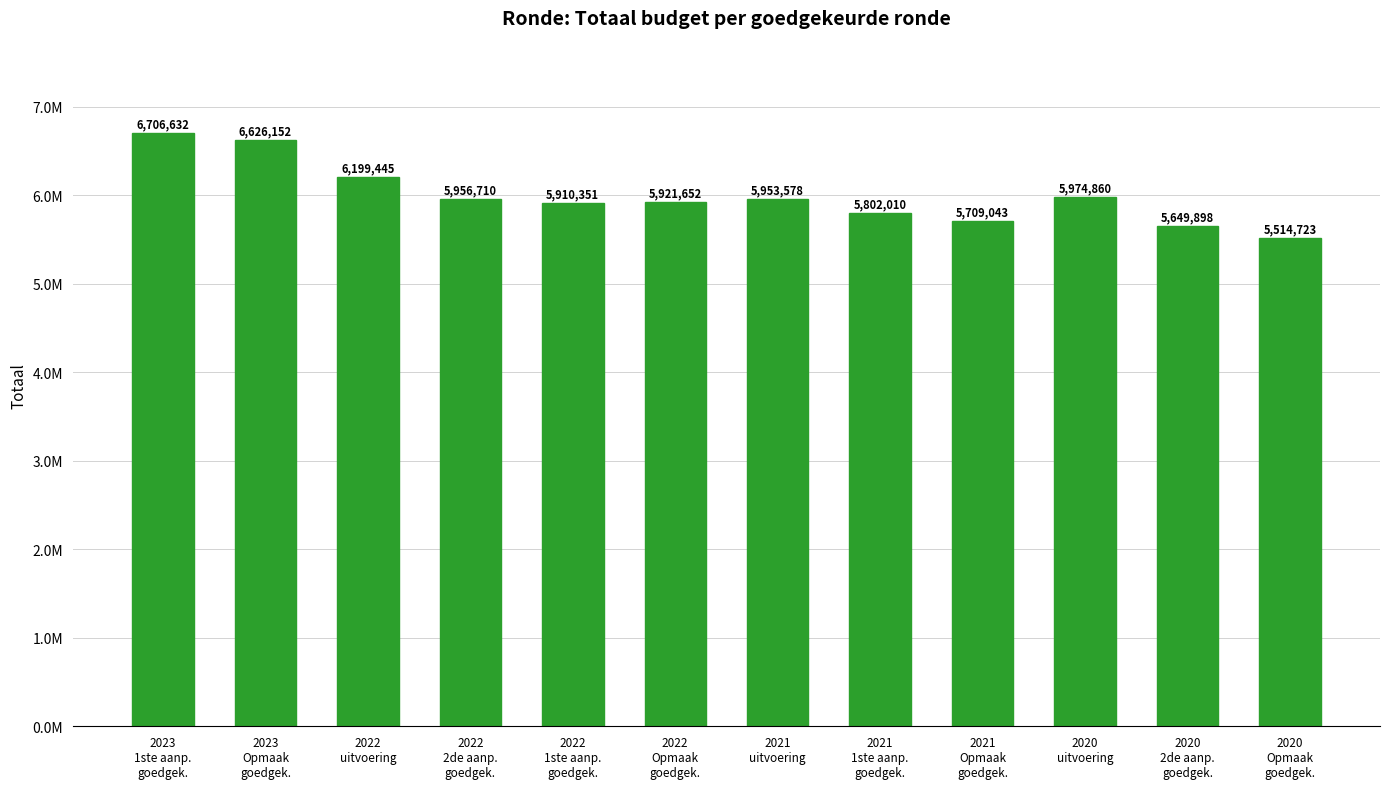

Does the chart contain any negative values?

No